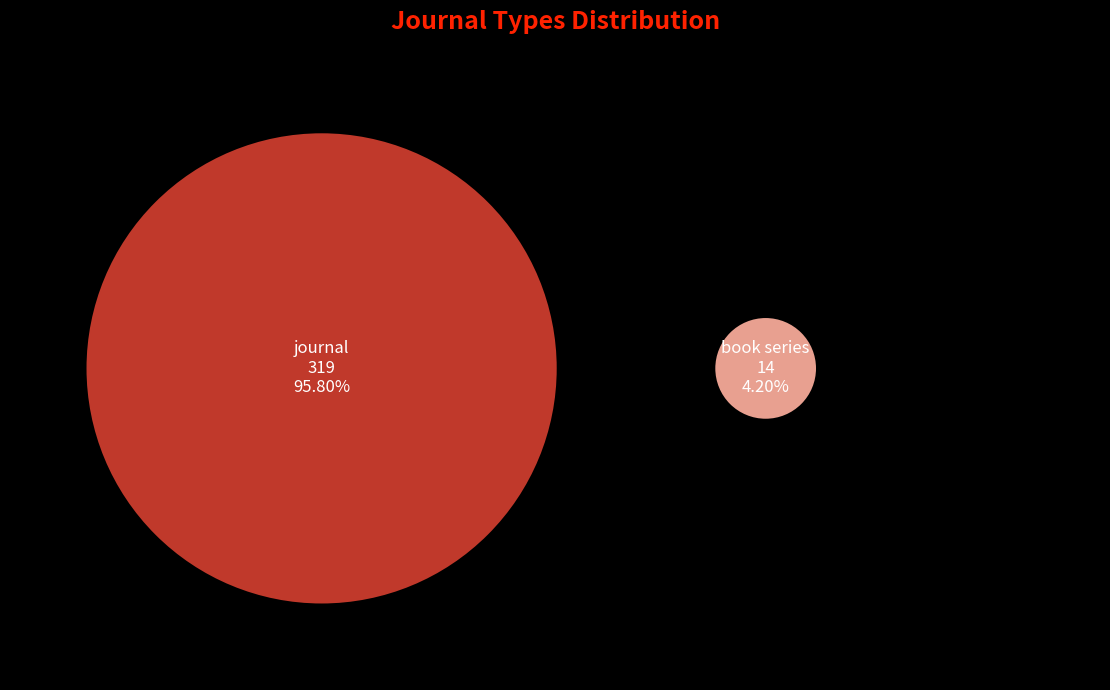

What is the change in value from journal to book series?

-305